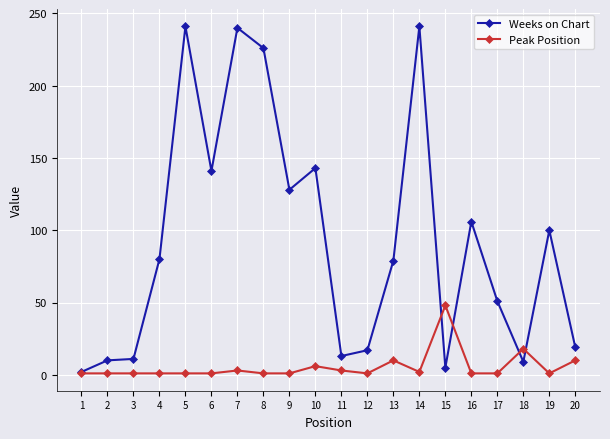

How many data points in Peak Position are above 1?

8